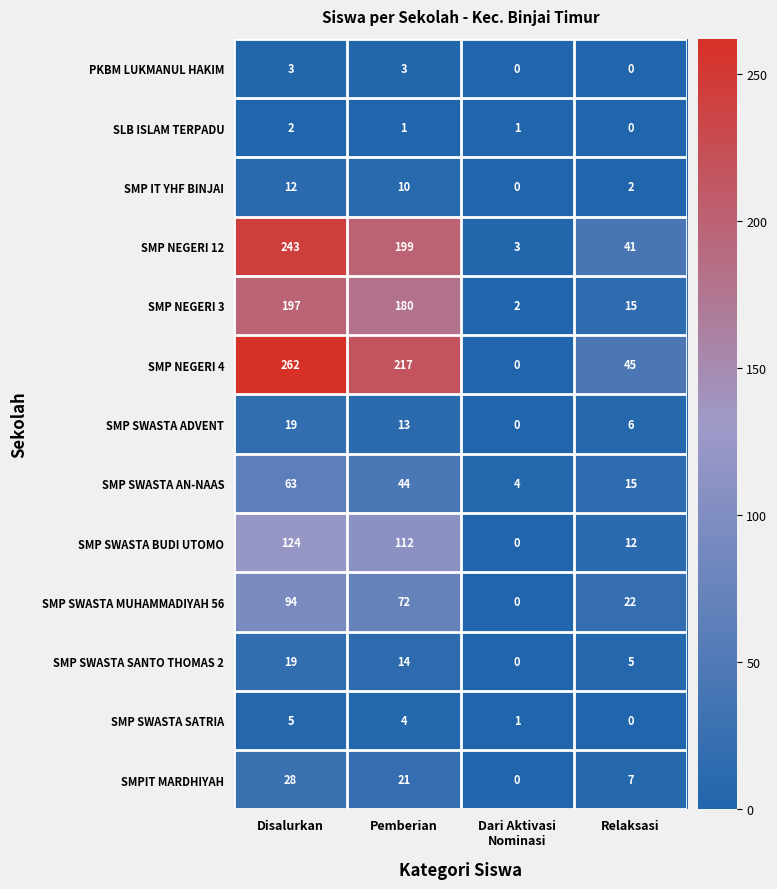

Read the SMP NEGERI 12 value at Relaksasi.

41